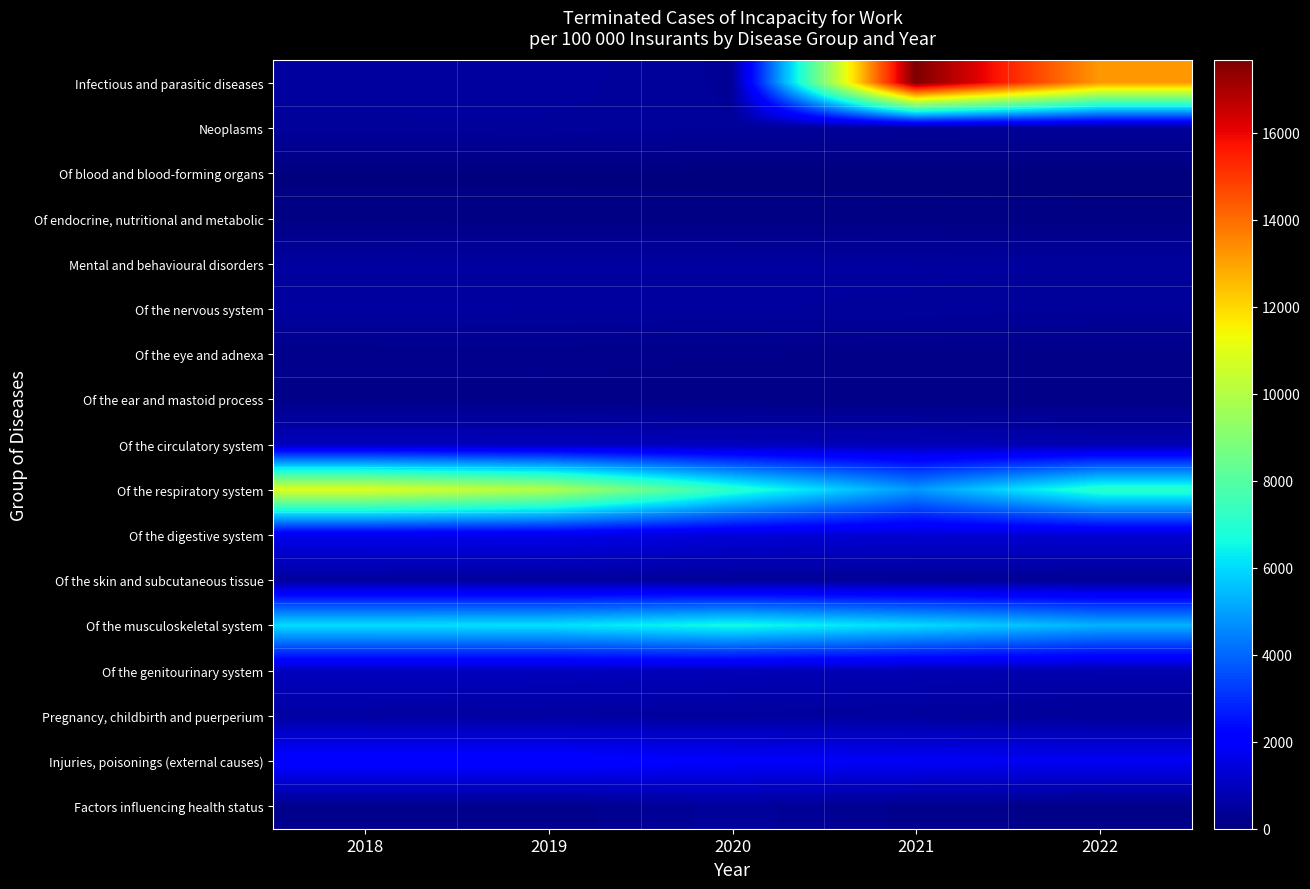

What is the total value across all series at 2019?

25752